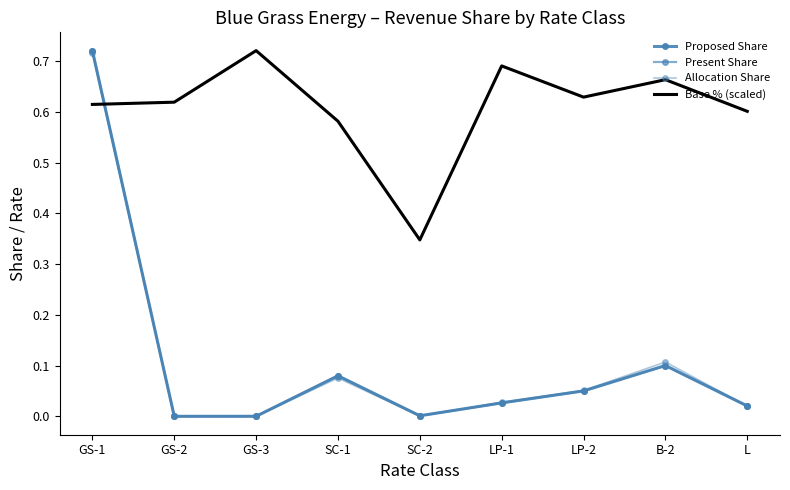

What position from the left is LP-1?

6